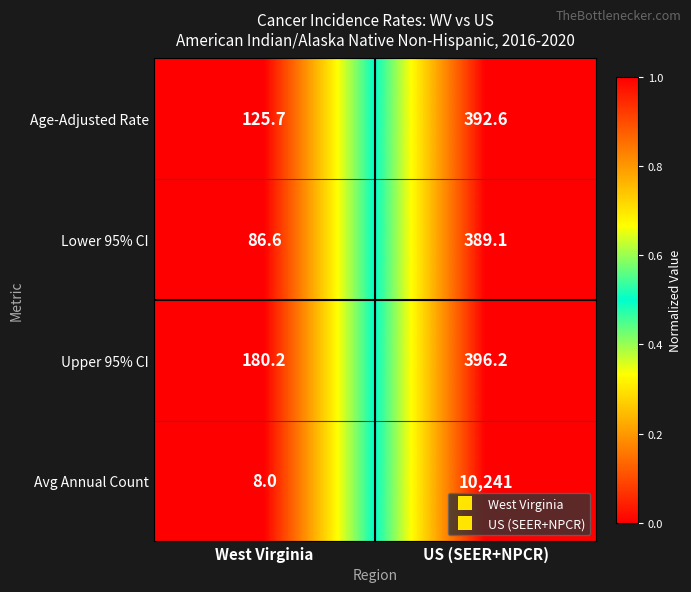

How many data points in Avg Annual Count are less than 10241?

1